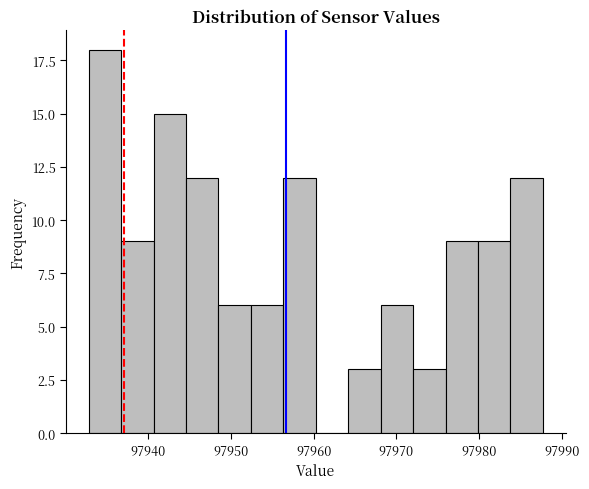

Read against the x-axis, roughly where is the centre of the tallest bar?

97935